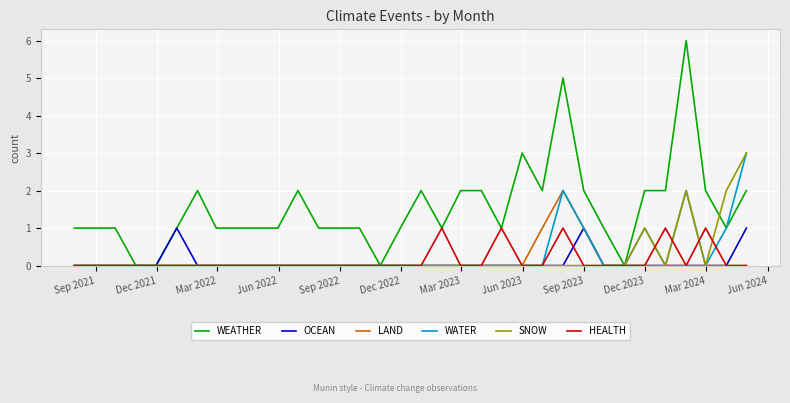

Which series has the largest total across all categories?

WEATHER